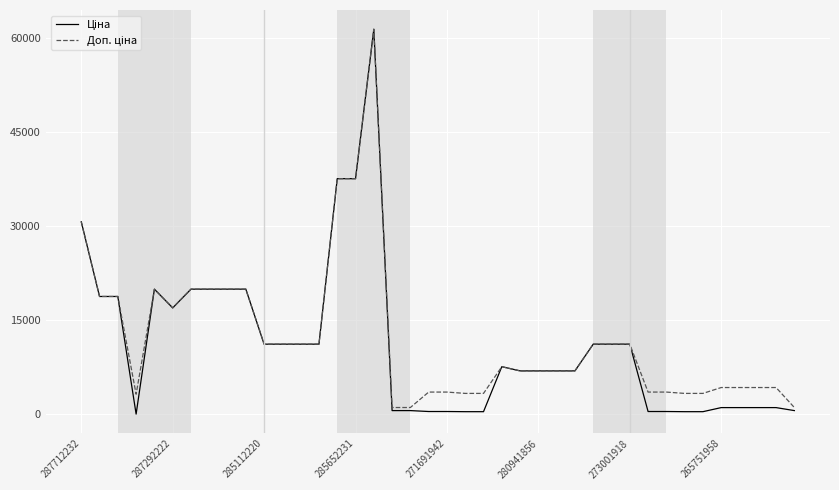

What is the greatest value displayed?

61434.3